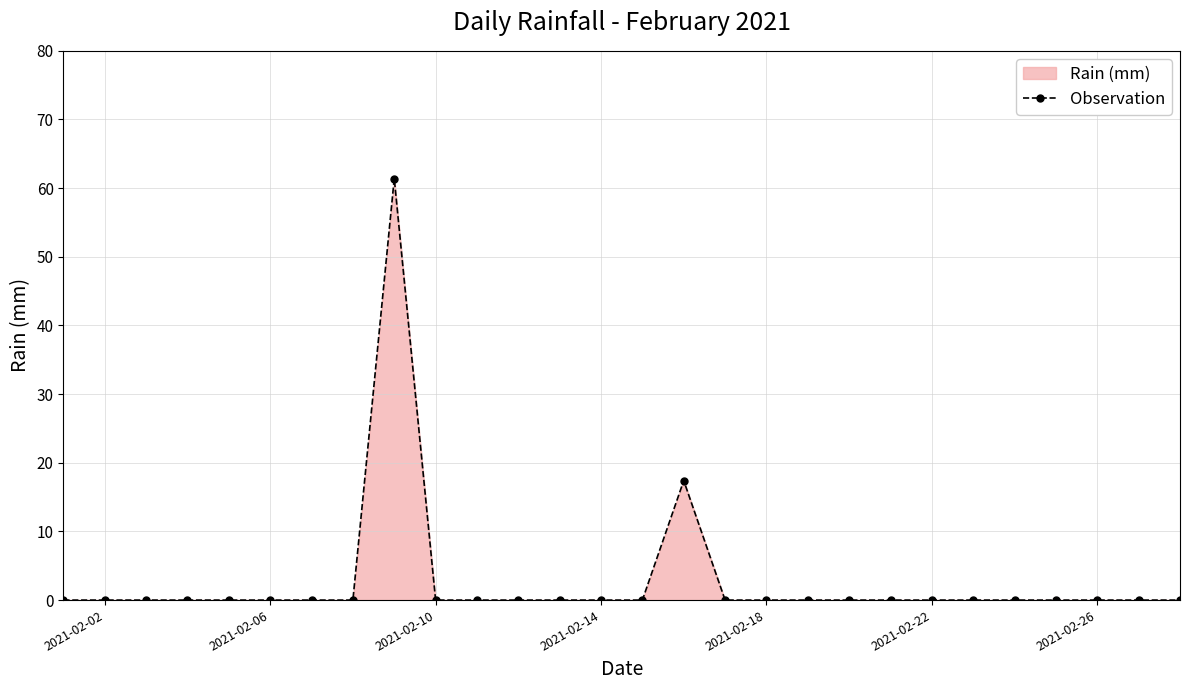

What is the greatest value displayed?

61.4